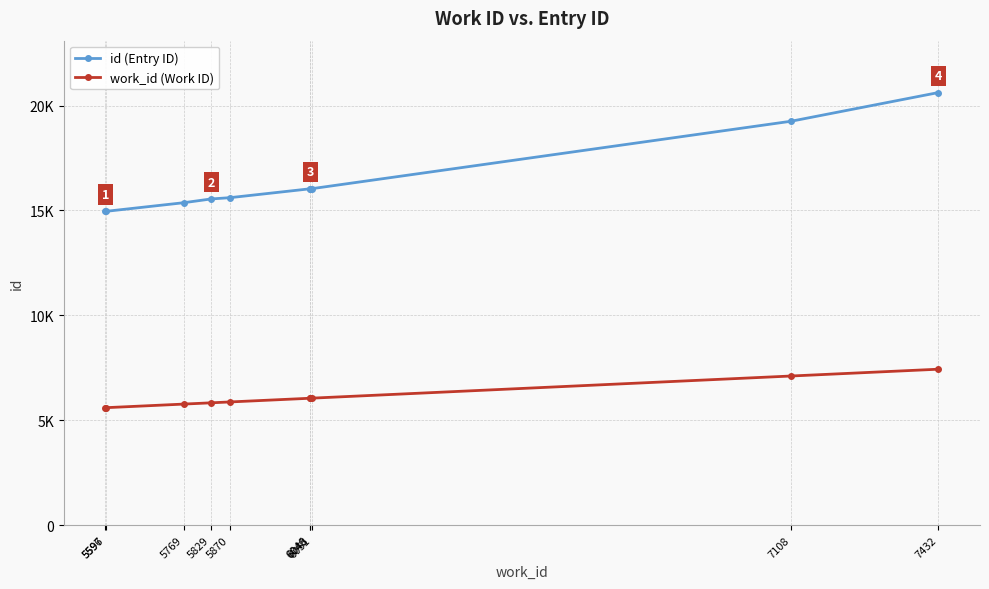

Is it true that id (Entry ID) equals 19258 at 7108?

True